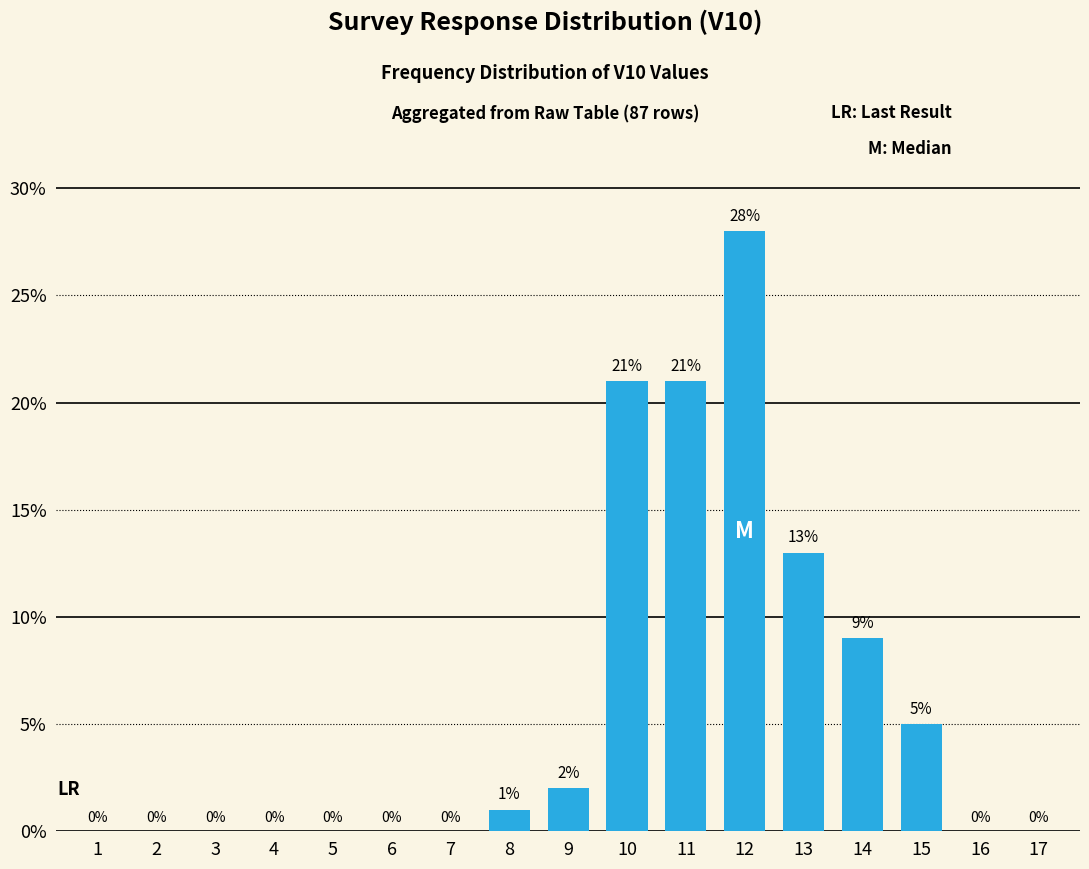

What is the sum of all values?

100.0